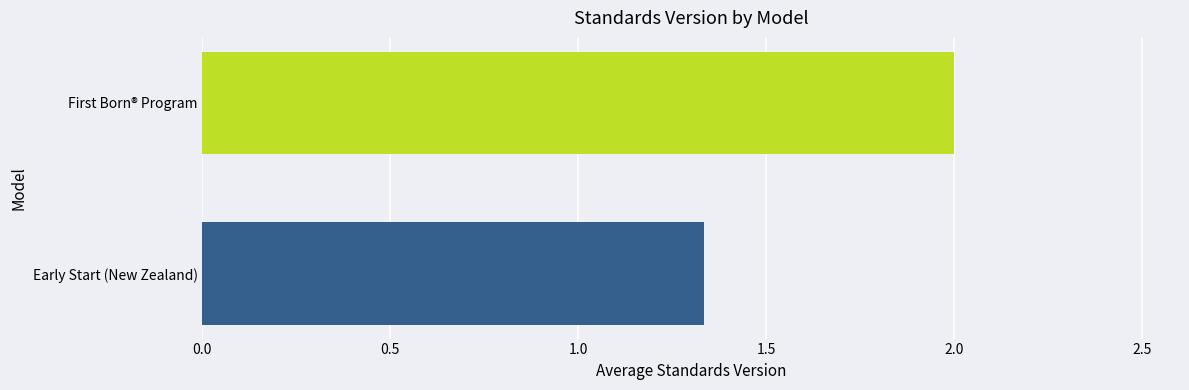

What position from the top is First Born® Program?

1